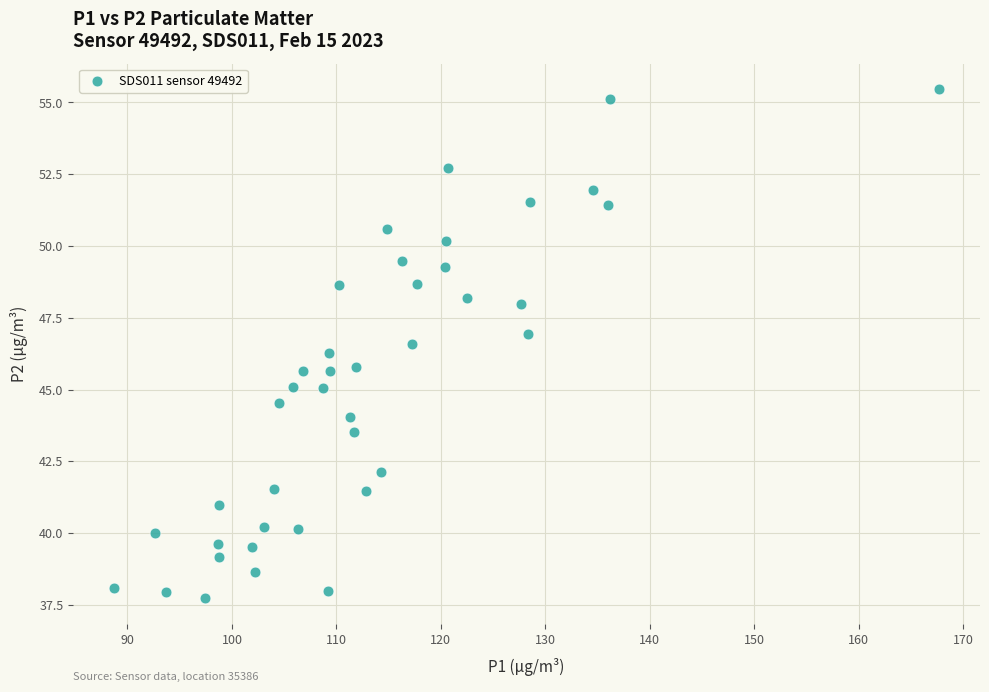

What is the range of X values (max minus min)?

78.9